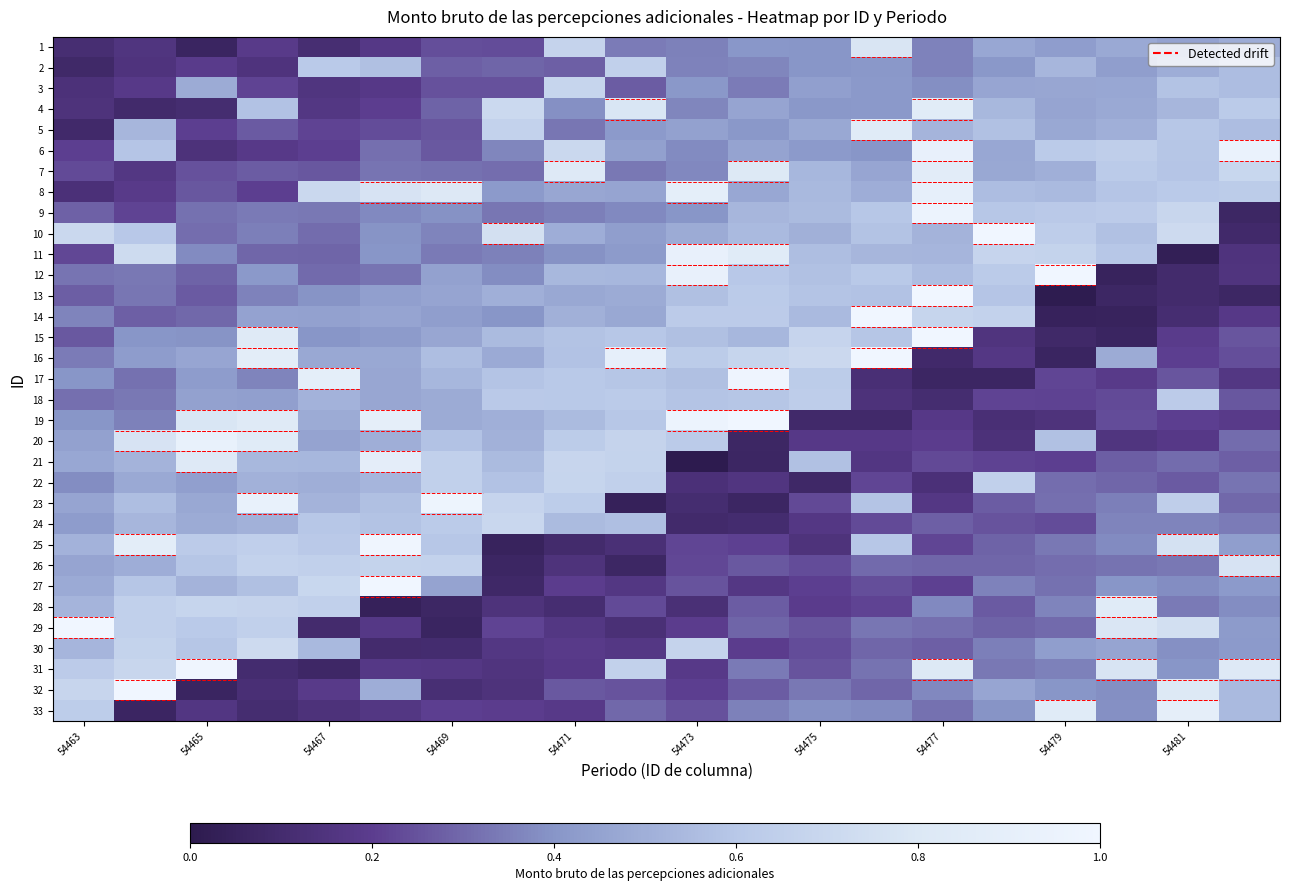

Count the number of data series in this chart.

33